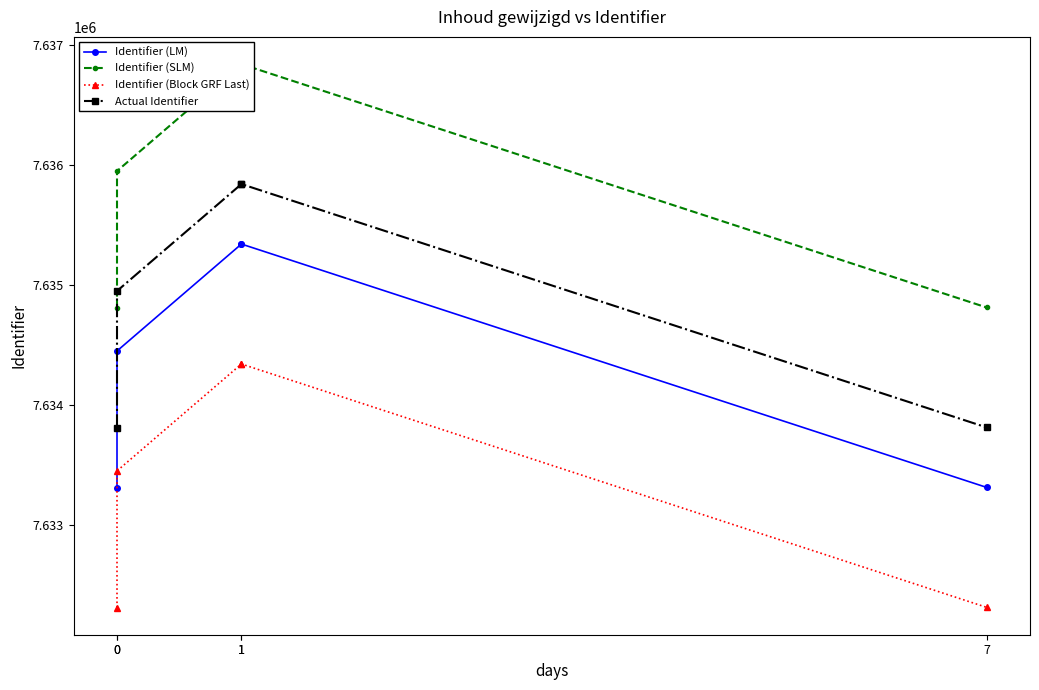

How many lines are shown in the chart?

4